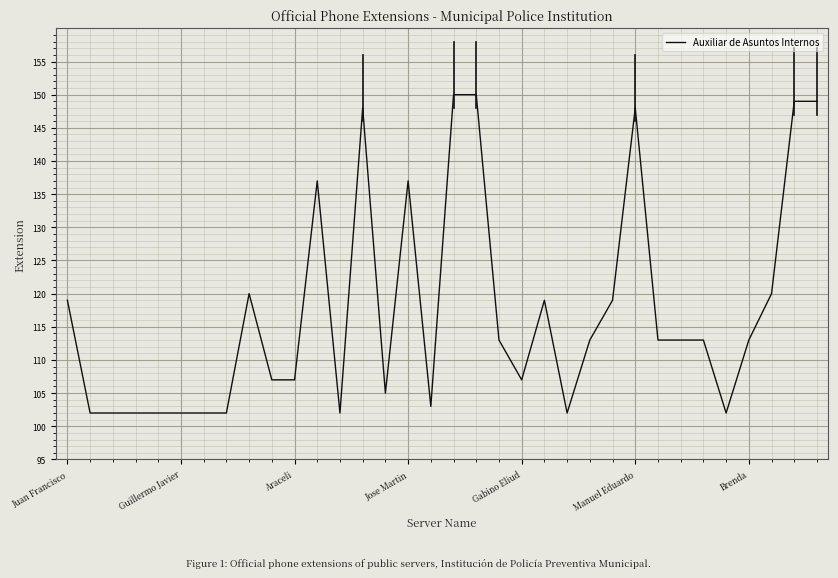

What is the difference between the maximum and minimum values?

48